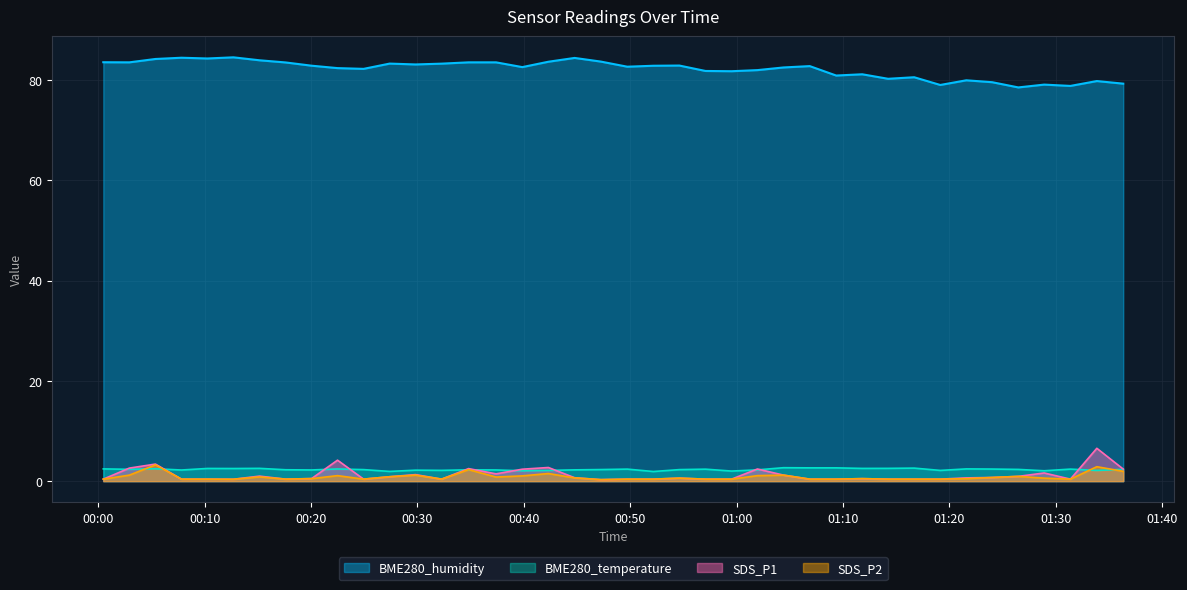

Between 2023/01/25 00:07:49 and 2023/01/25 00:42:18, which series saw the biggest shift?

SDS_P1